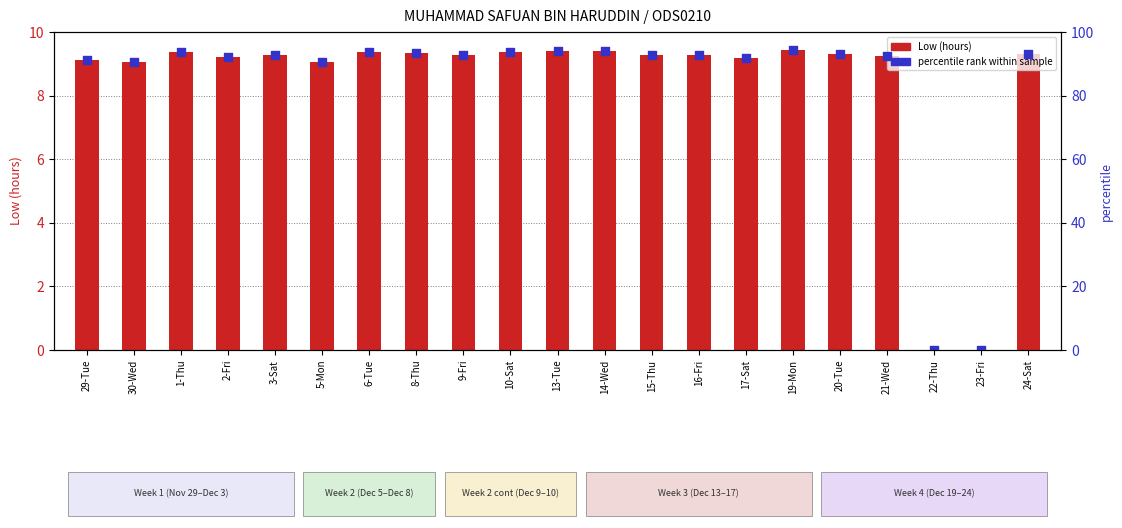

Which series reaches the minimum Y coordinate?

Low (hours)